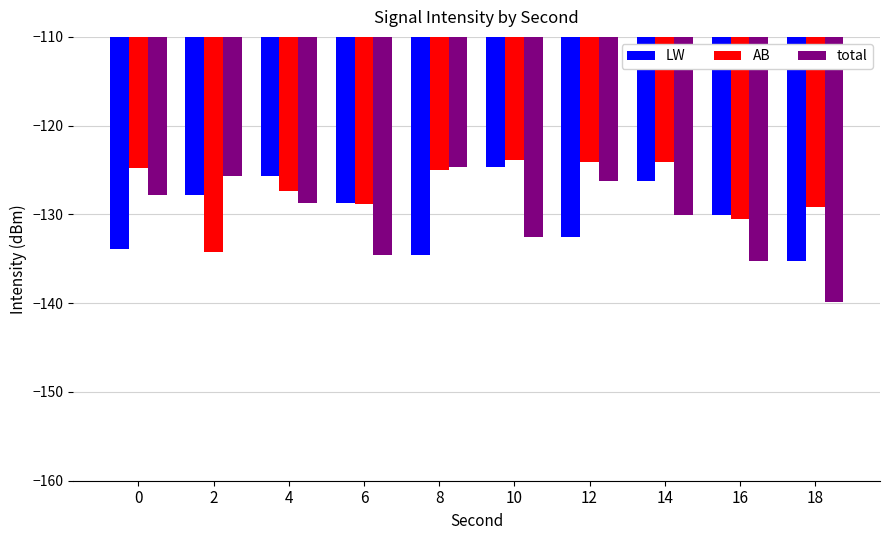

What value does the total series have at 4?

-128.7